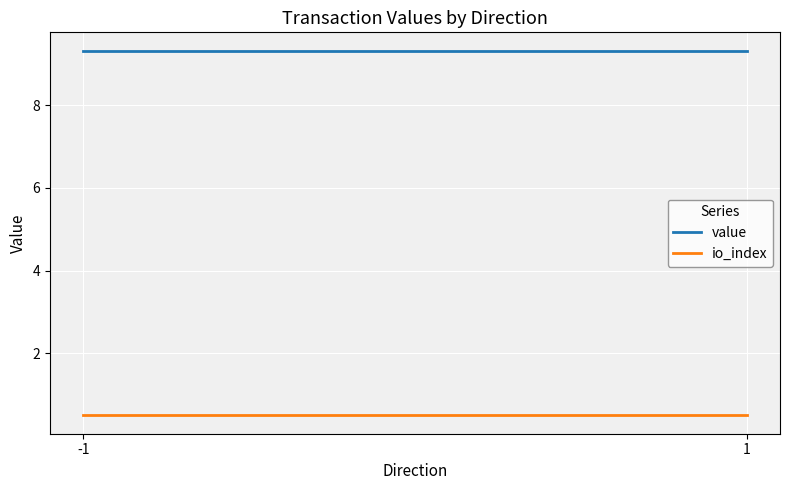

Reading left to right, list all the values displayed in this chart.

value: 9.3	9.3
io_index: 0.5	0.5